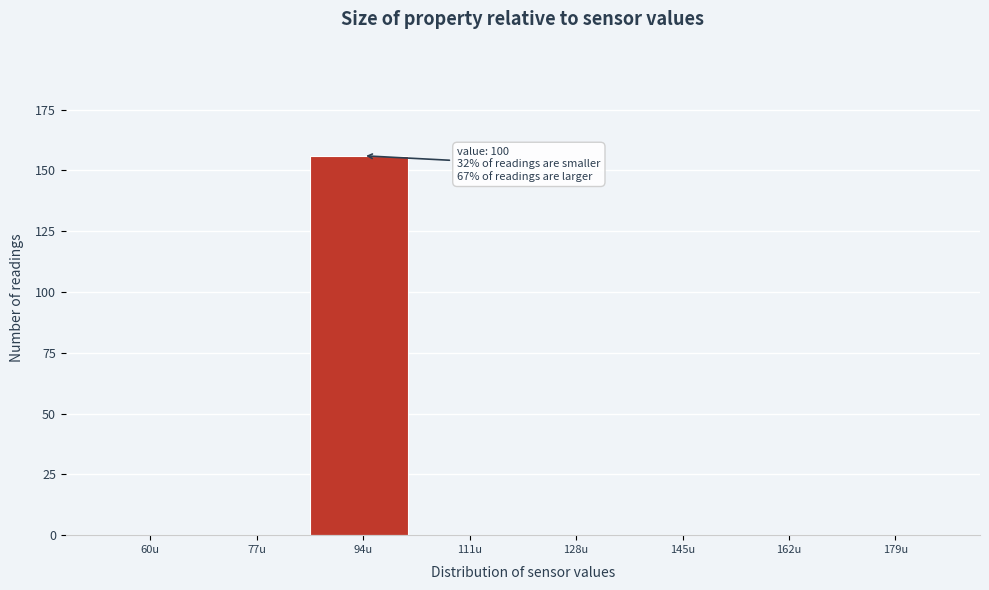

Reading right to left, list all the values displayed in this chart.

179u=0	162u=0	145u=0	128u=0	111u=0	94u=156	77u=0	60u=0